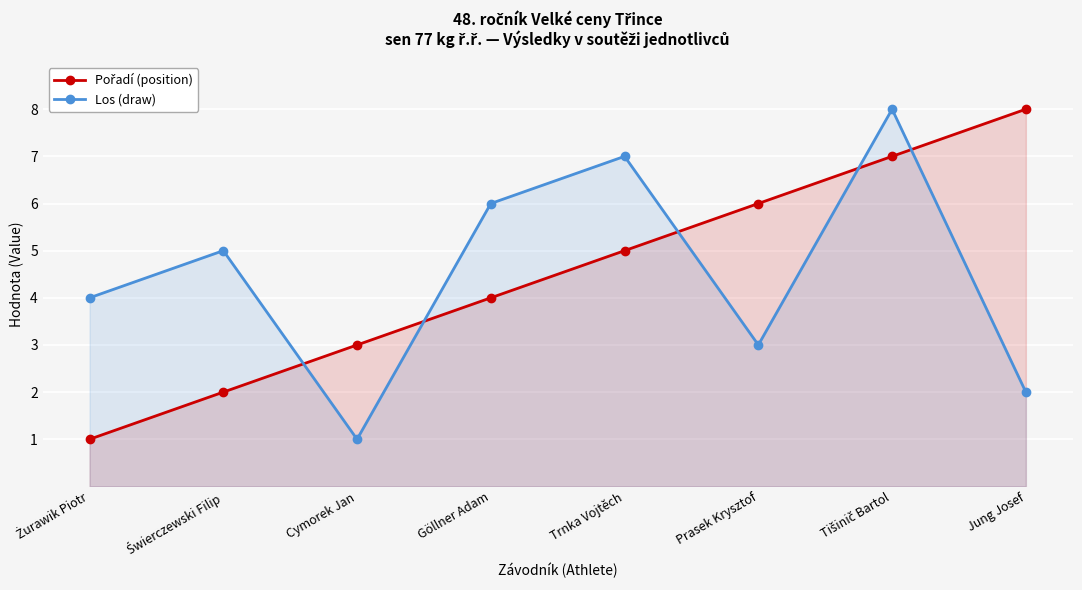

Between Göllner Adam and Cymorek Jan, which is larger?

Göllner Adam